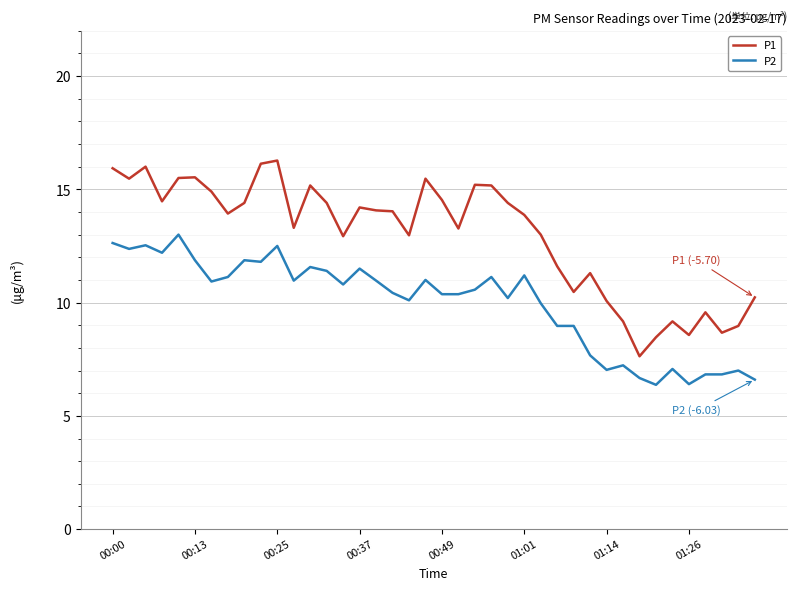

Which series has the widest spread of values?

P1